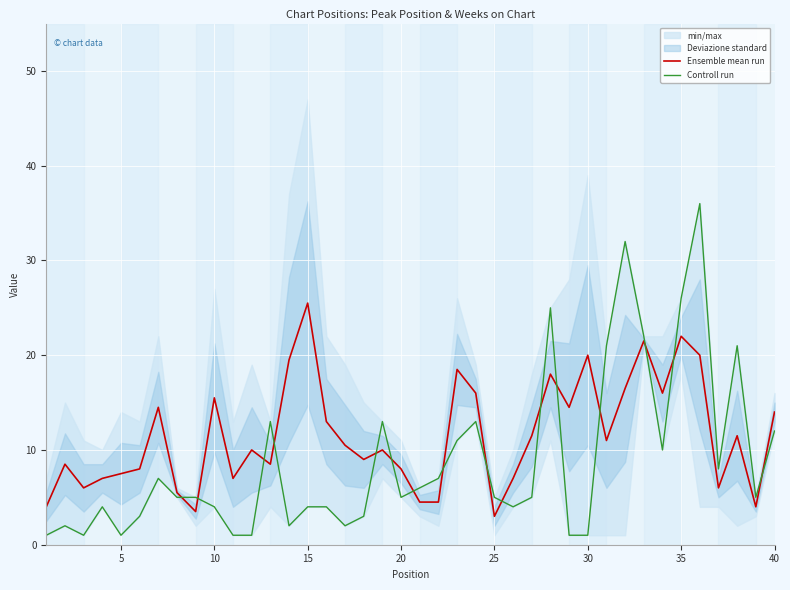

What is the lowest value of the Ensemble mean run series?

3.0